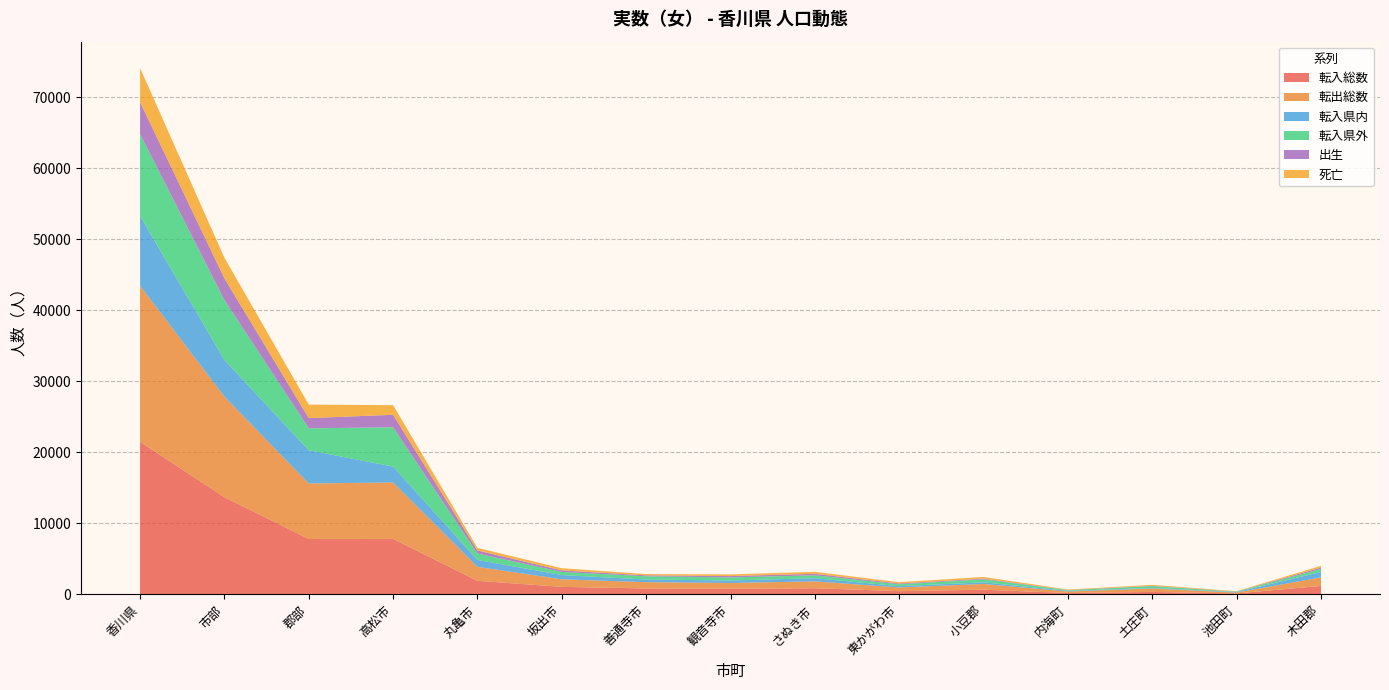

What is the maximum value for 転入総数?

21476